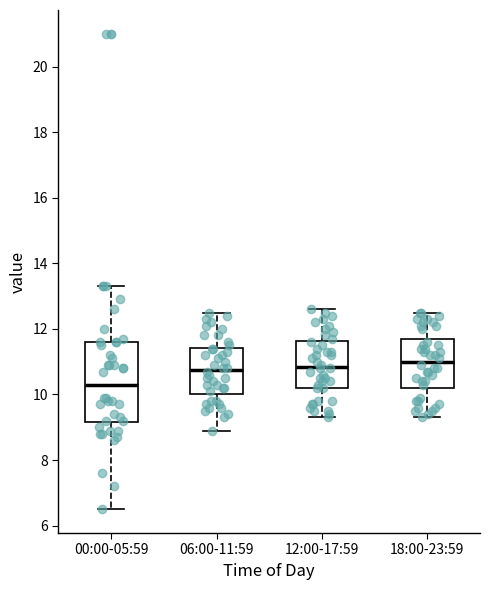

Where does the median line of the box for 06:00-11:59 sit on the y-axis? The values are not printed on the chart, so give them approximately, as read against the axis.

10.8